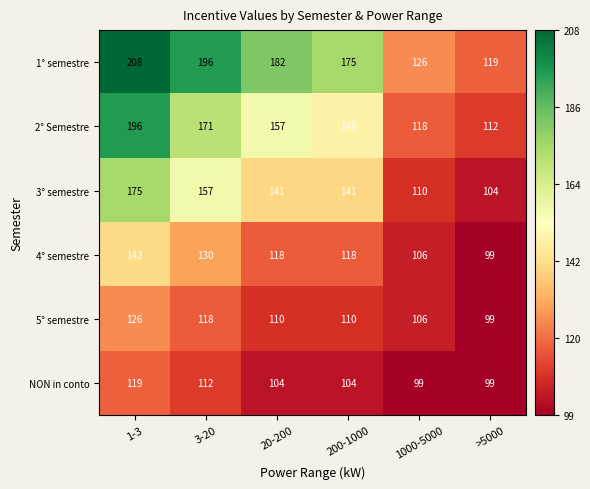

Which series has the largest range (max minus min)?

1° semestre